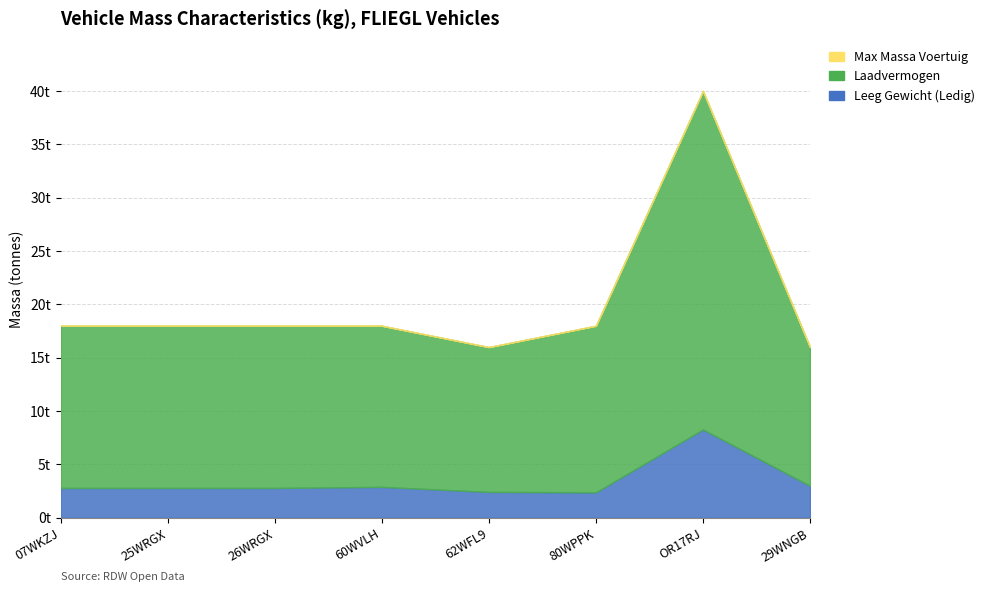

What is the value of the laadvermogen point at the 5th from the left?

16.0